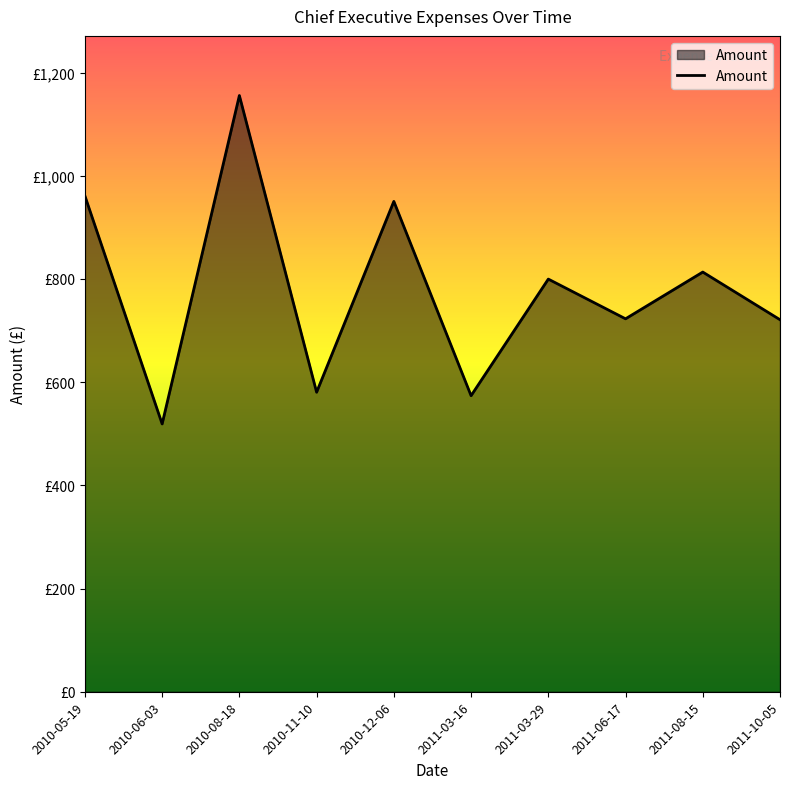

What is the value of the 3rd point from the left?

1155.5